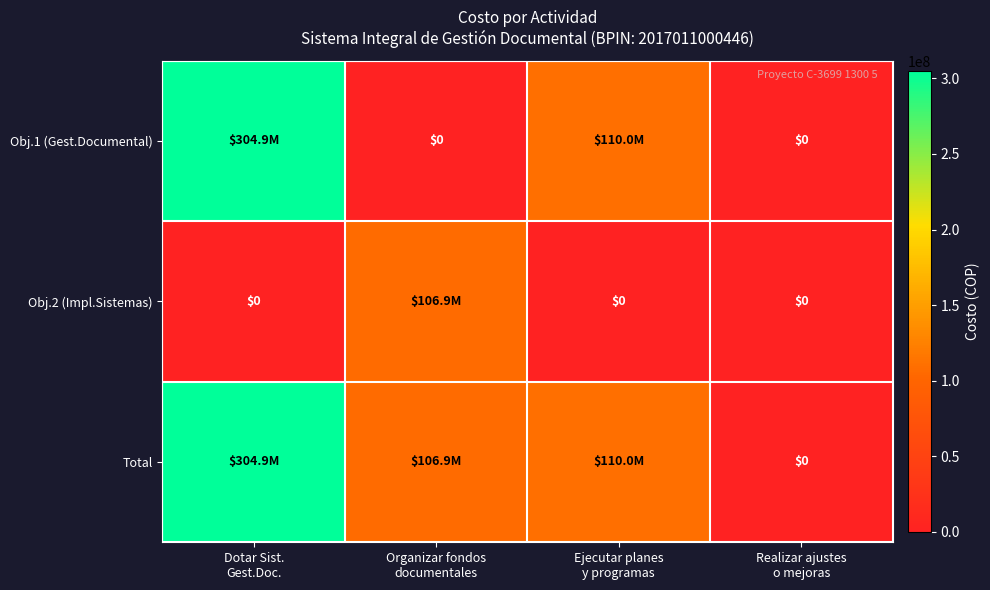

List the series in order of their overall mean, highest first.

Total, Obj.1 (Gest.Documental), Obj.2 (Impl.Sistemas)